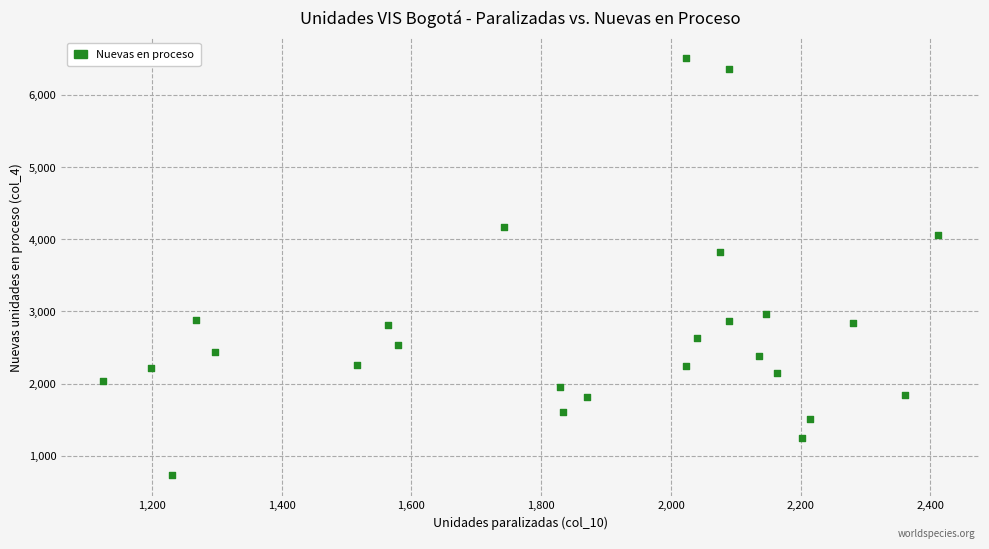

What is the range of Y values (max minus min)?

5769